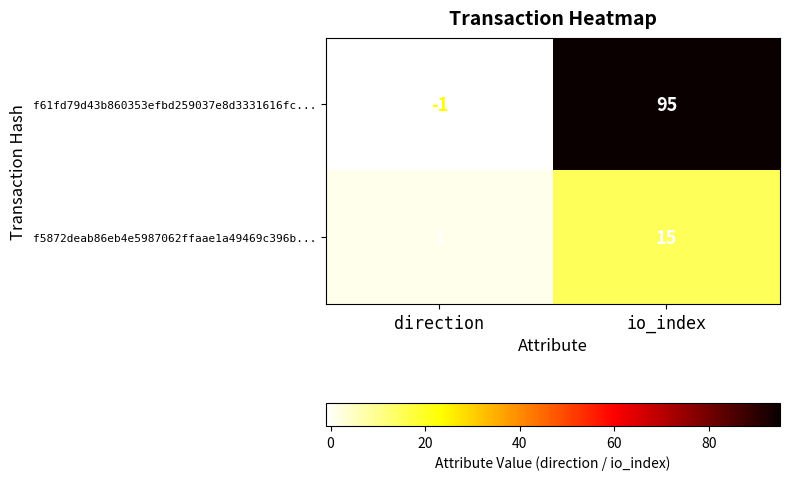

What is the spread (max minus min) of values at io_index?

80